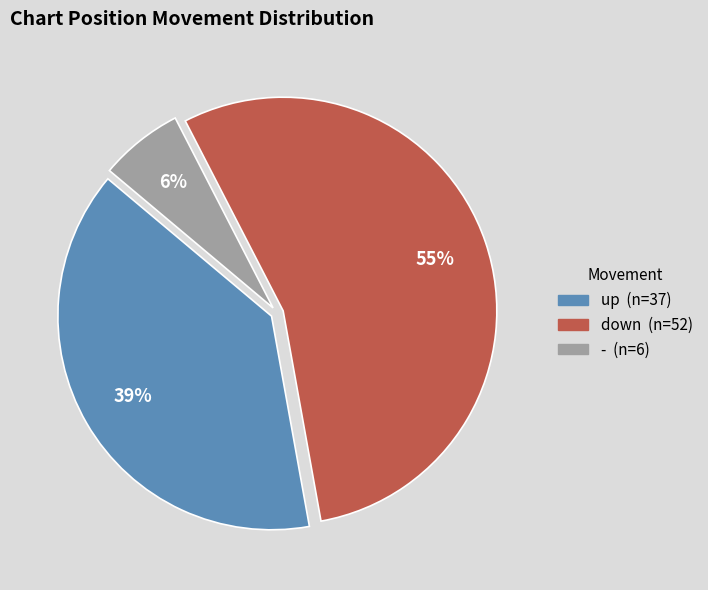

Which slice is the smallest?

-